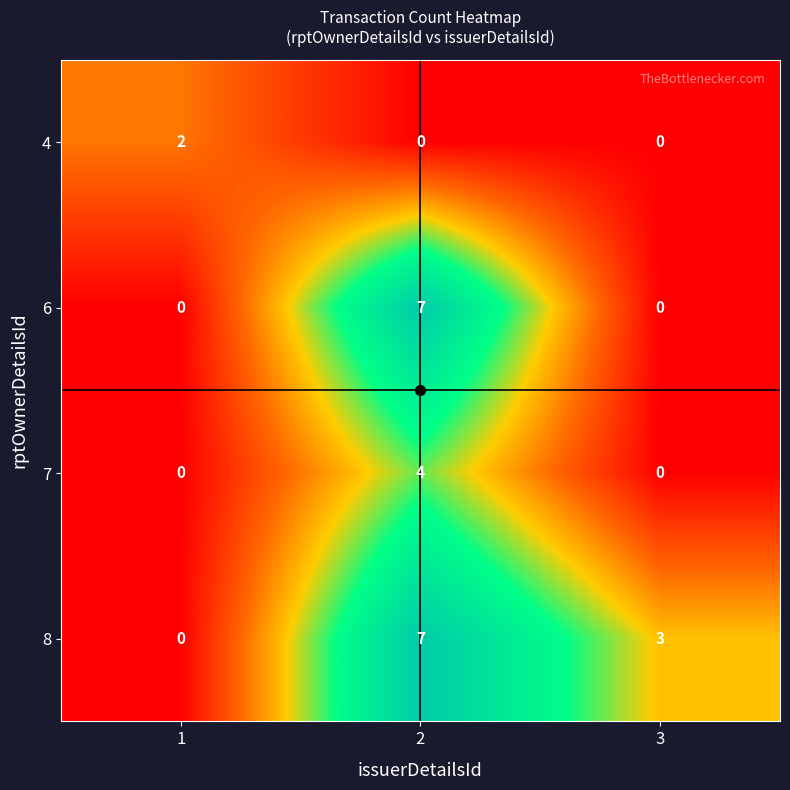

What is the maximum value for 7?

4